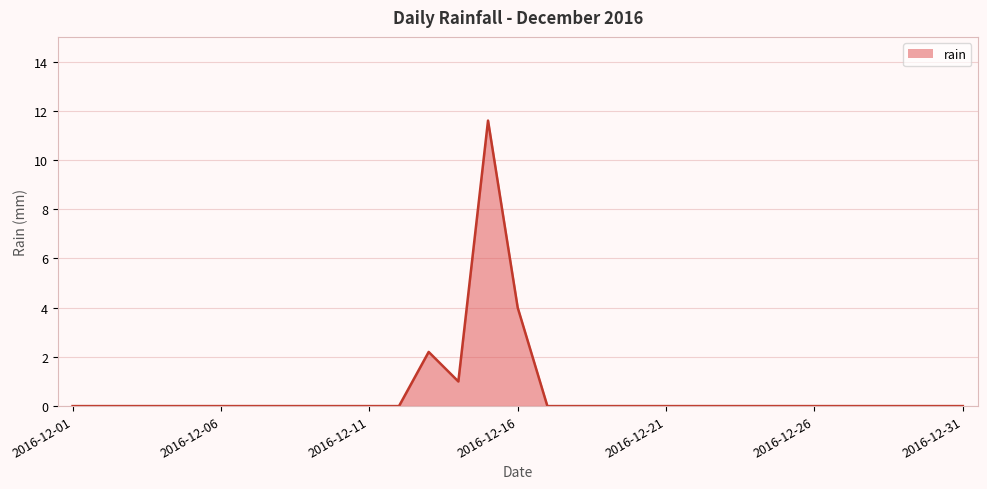

What is the difference between the maximum and minimum values?

11.6